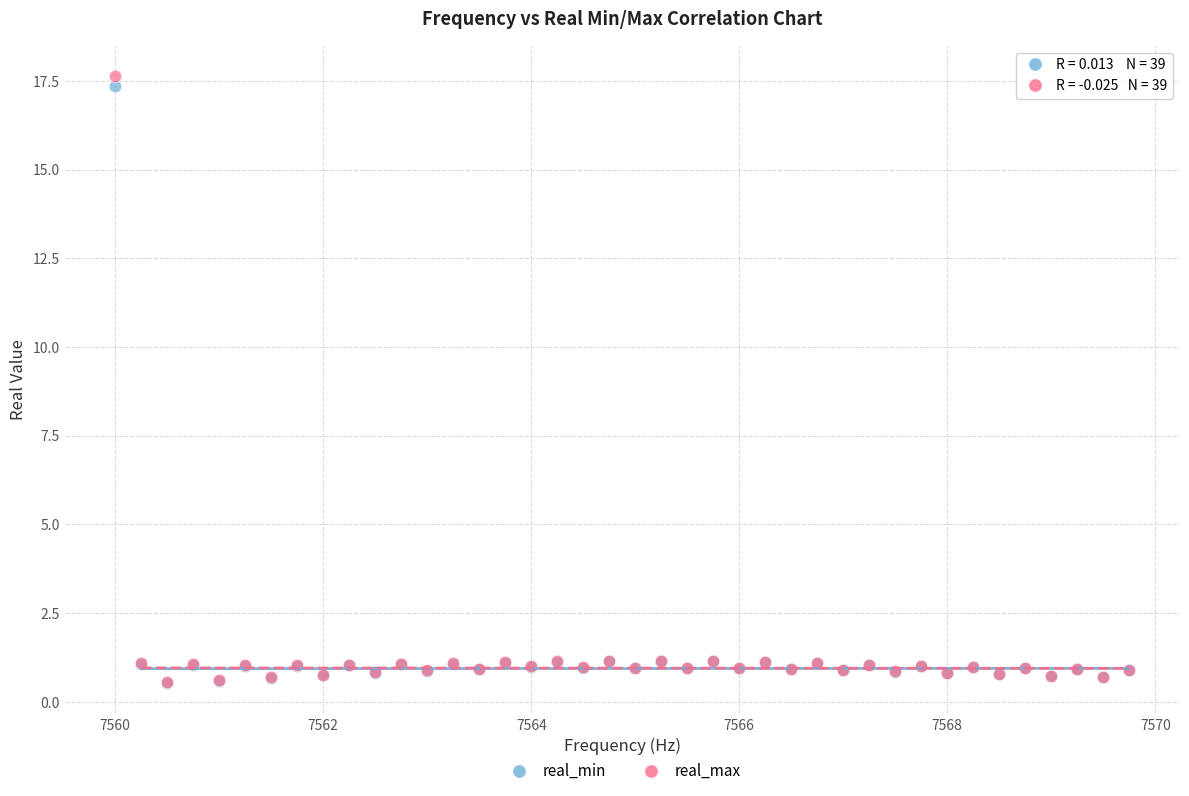

Which series has the largest Y range (max minus min)?

real_max